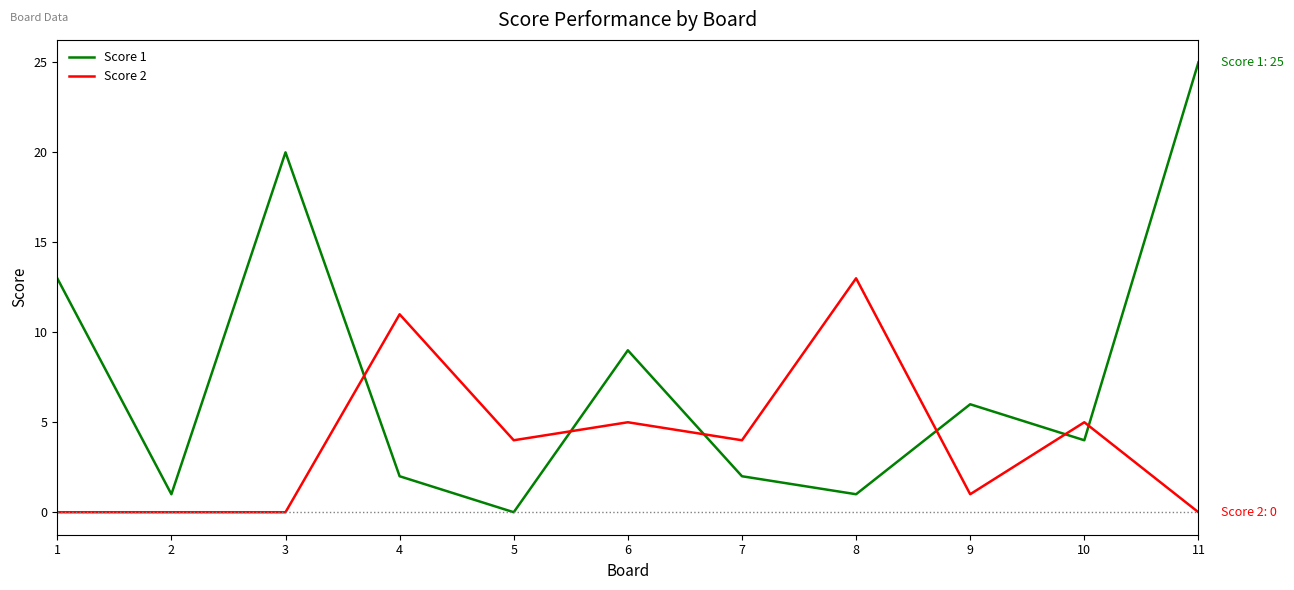

Rank the series by their average value, from lowest to highest.

Score 2, Score 1